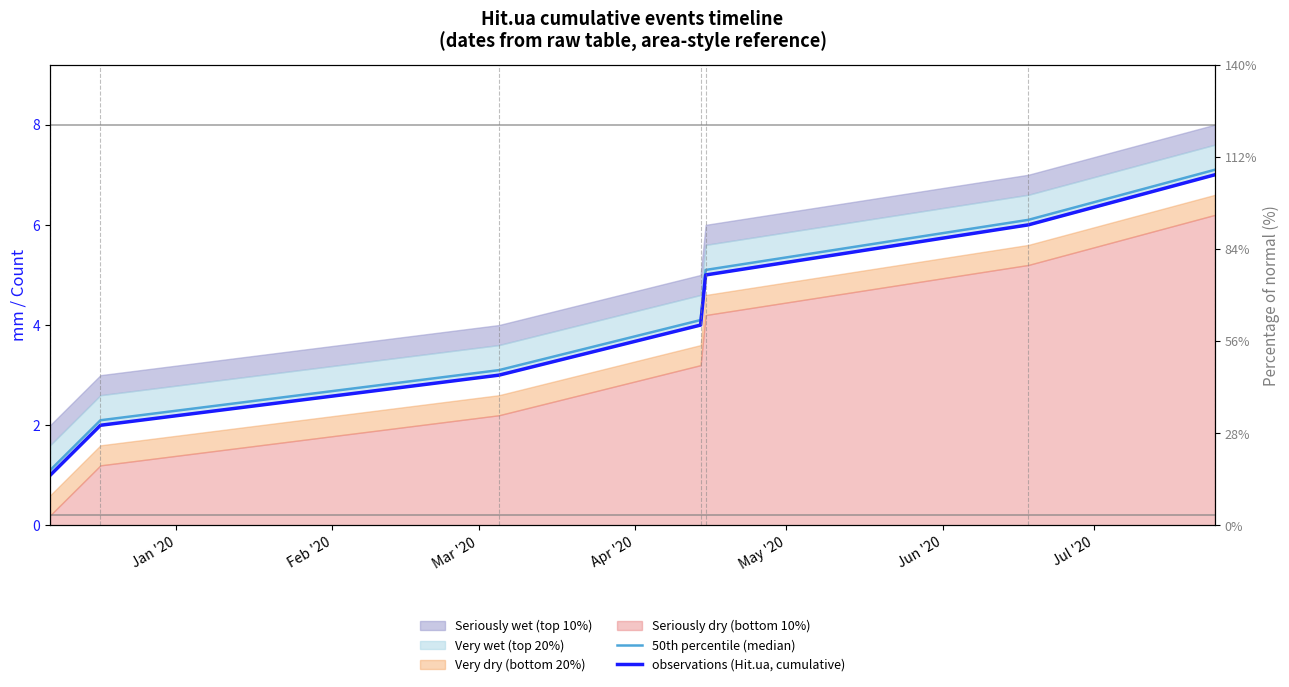

How many data points does each series have?

7